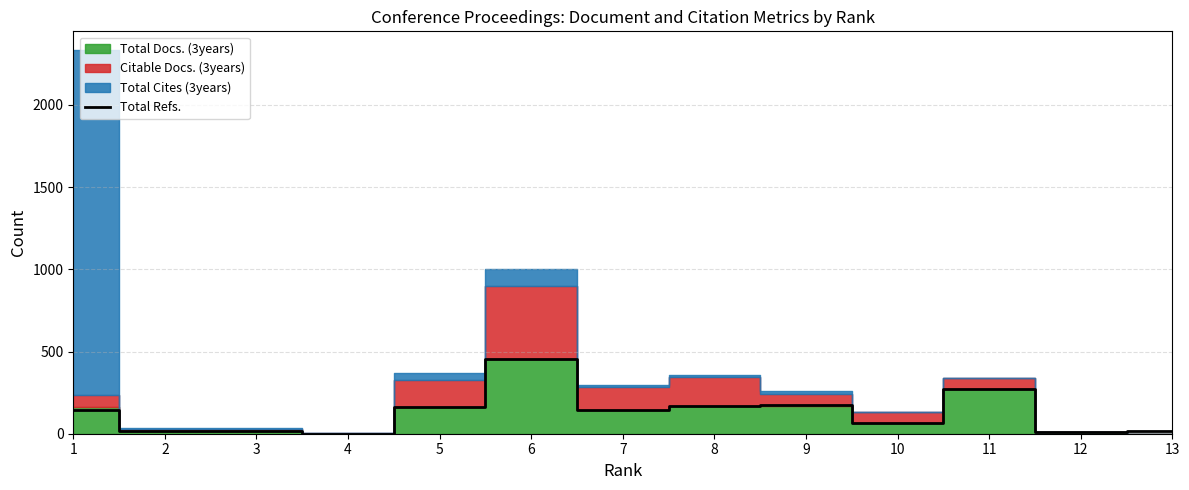

What is the minimum value shown in the chart?

1